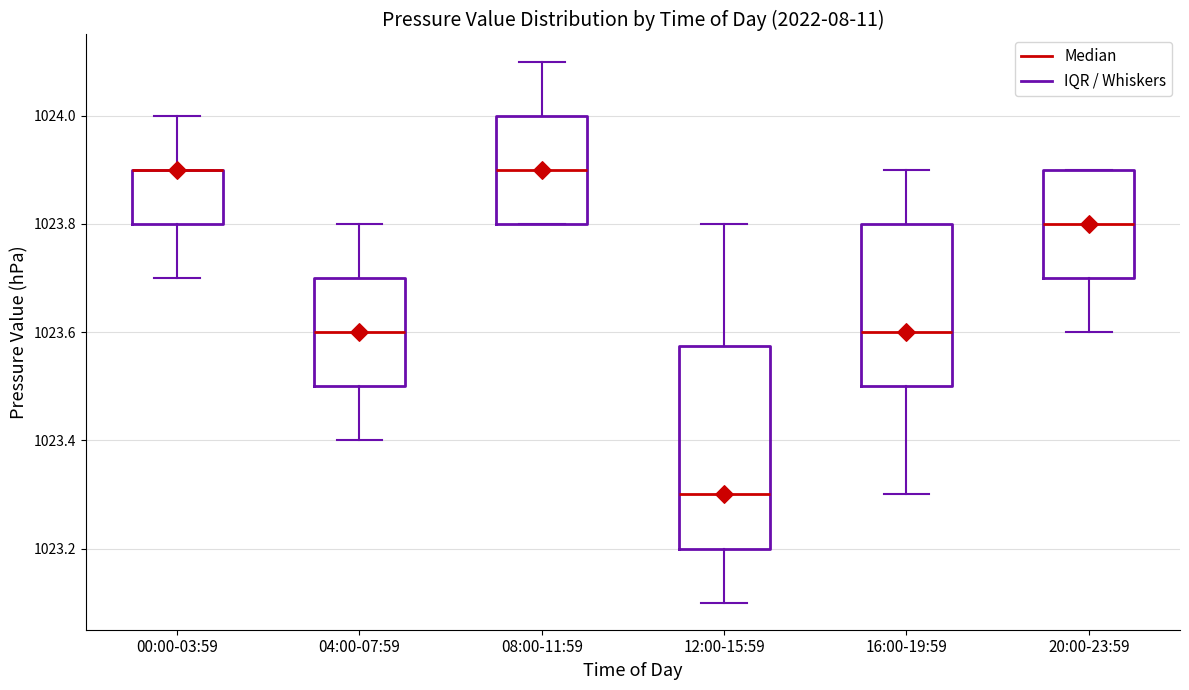

Reading left to right, read every box against the y-axis: the position of its median line, the range the box covers, and the ends of its whiskers. The values are not printed on the chart, so give them approximately, as read against the axis.

00:00-03:59: median 1023.90 (drawn on the box's upper edge), box 1023.80 to 1023.90, whiskers 1023.70 to 1024.00
04:00-07:59: median 1023.60, box 1023.50 to 1023.70, whiskers 1023.40 to 1023.80
08:00-11:59: median 1023.90, box 1023.80 to 1024.00, whiskers 1023.80 to 1024.10
12:00-15:59: median 1023.30, box 1023.20 to 1023.58, whiskers 1023.10 to 1023.80
16:00-19:59: median 1023.60, box 1023.50 to 1023.80, whiskers 1023.30 to 1023.90
20:00-23:59: median 1023.80, box 1023.70 to 1023.90, whiskers 1023.60 to 1023.90